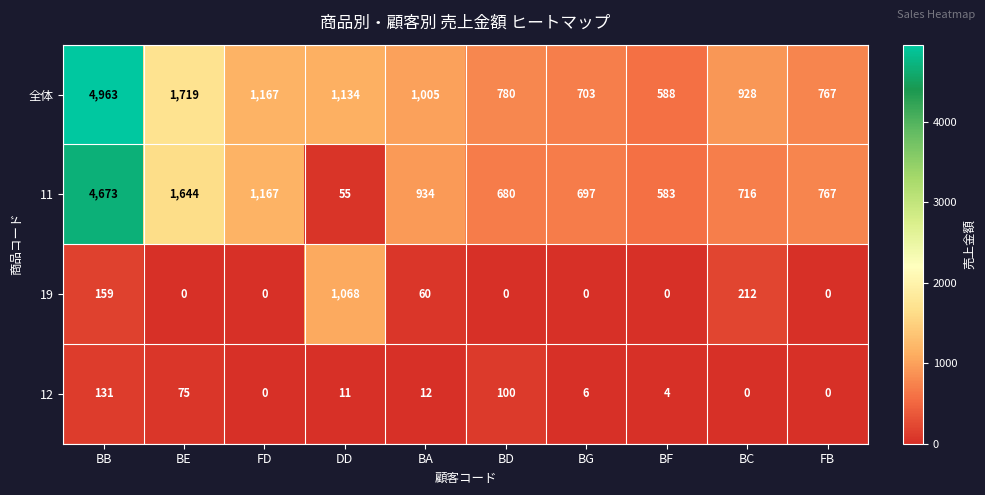

Is it true that 12 equals 4 at BF?

True